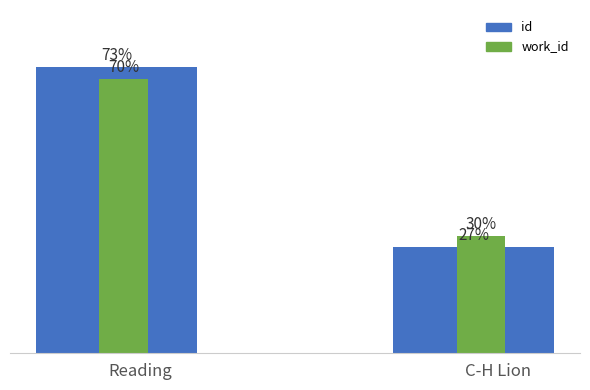

Which series changed the most between Reading and C-H Lion?

id